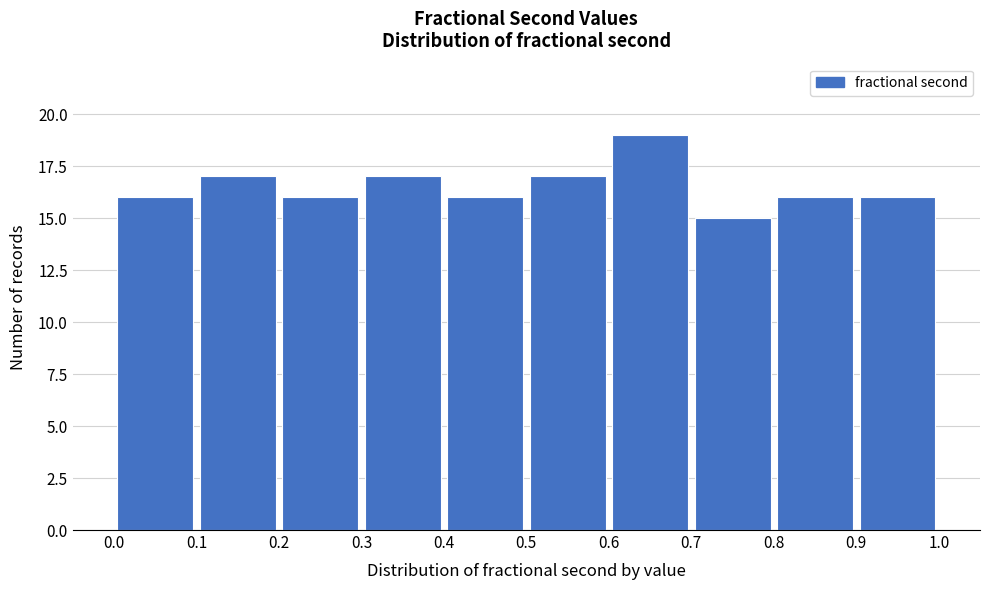

Reading left to right, transcribe this chart: for each bar, give the range it covers on the x-axis and its height. The values are not printed on the chart, so give them approximately, as read against the axis.

0.0 to 0.1: 16
0.1 to 0.2: 17
0.2 to 0.3: 16
0.3 to 0.4: 17
0.4 to 0.5: 16
0.5 to 0.6: 17
0.6 to 0.7: 19
0.7 to 0.8: 15
0.8 to 0.9: 16
0.9 to 1.0: 16